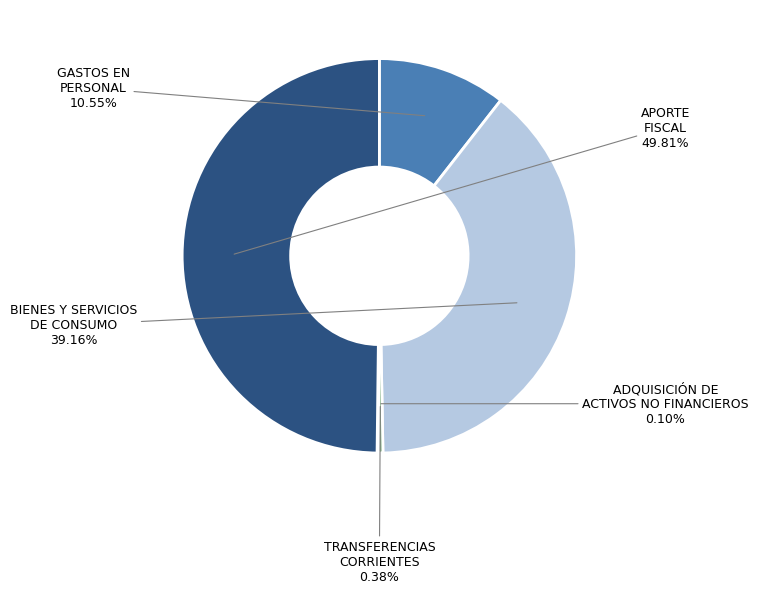

Is it true that BIENES Y SERVICIOS DE CONSUMO is 39% of the pie?

True